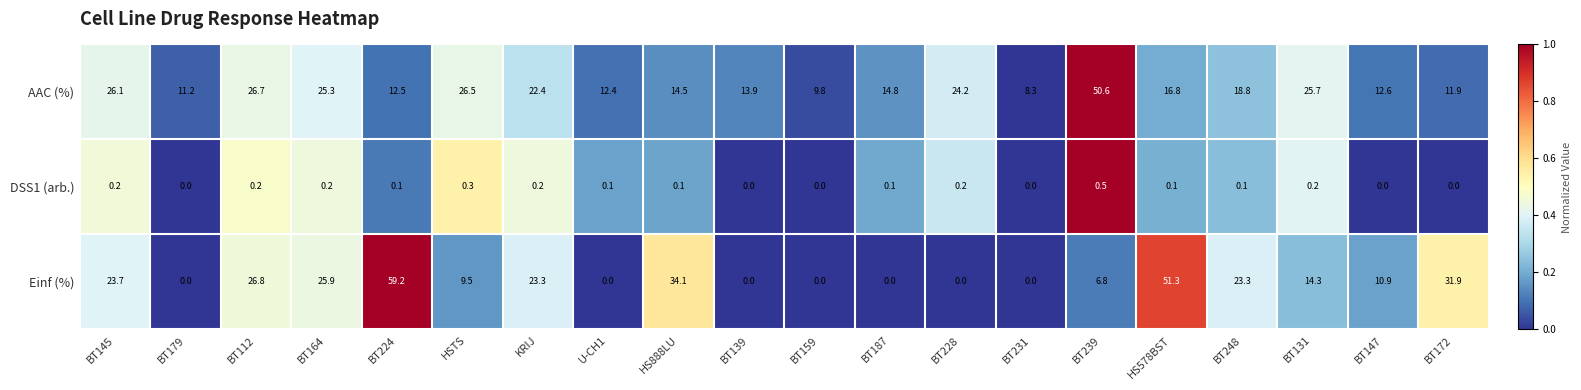

Which label corresponds to the largest value in the chart?

BT224